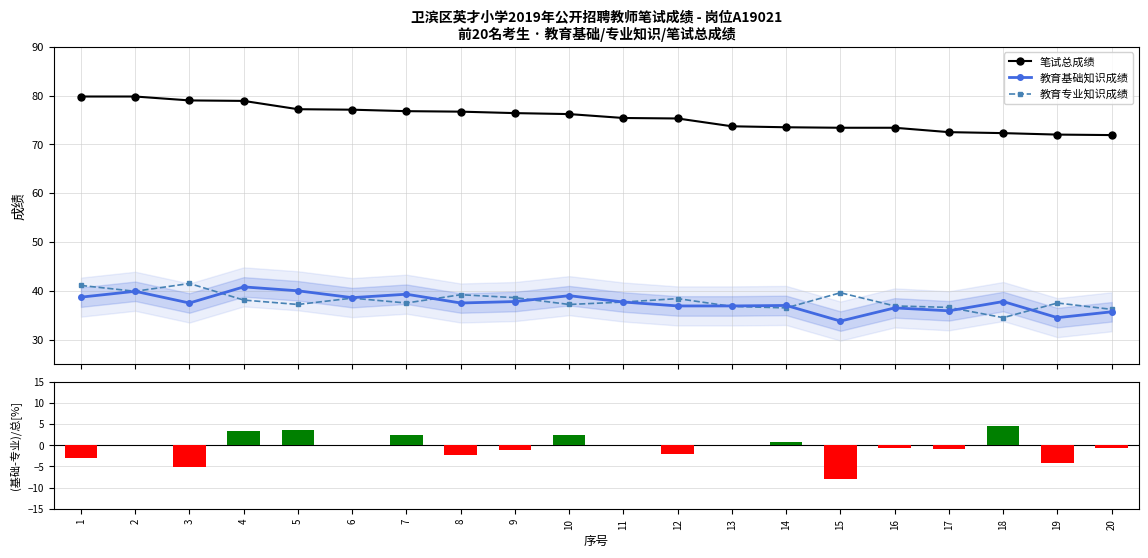

Is it true that 教育基础知识成绩 equals 20.7 at 15?

False